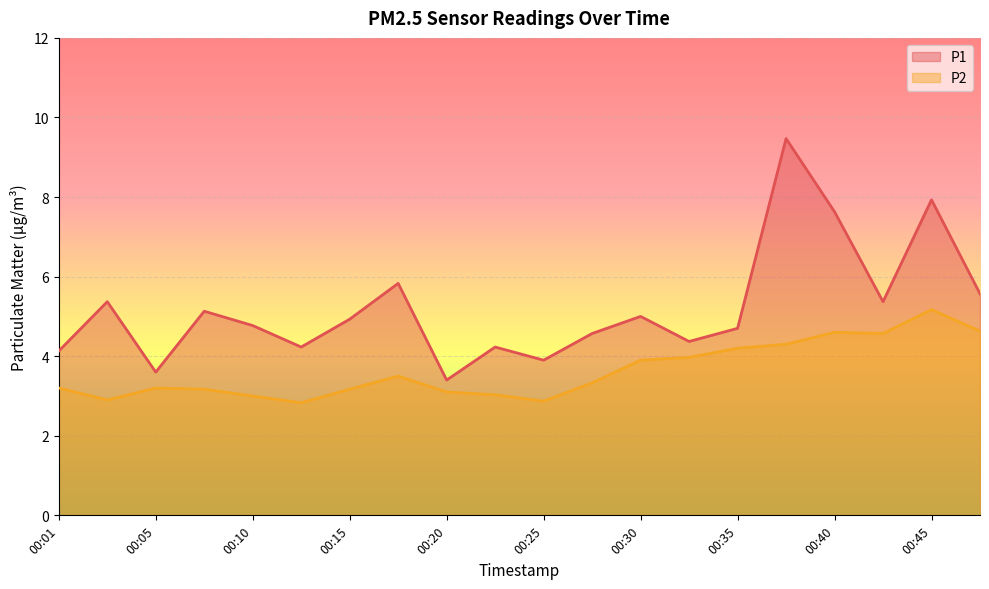

Is it true that P1 equals 4.4 at 00:33?

True